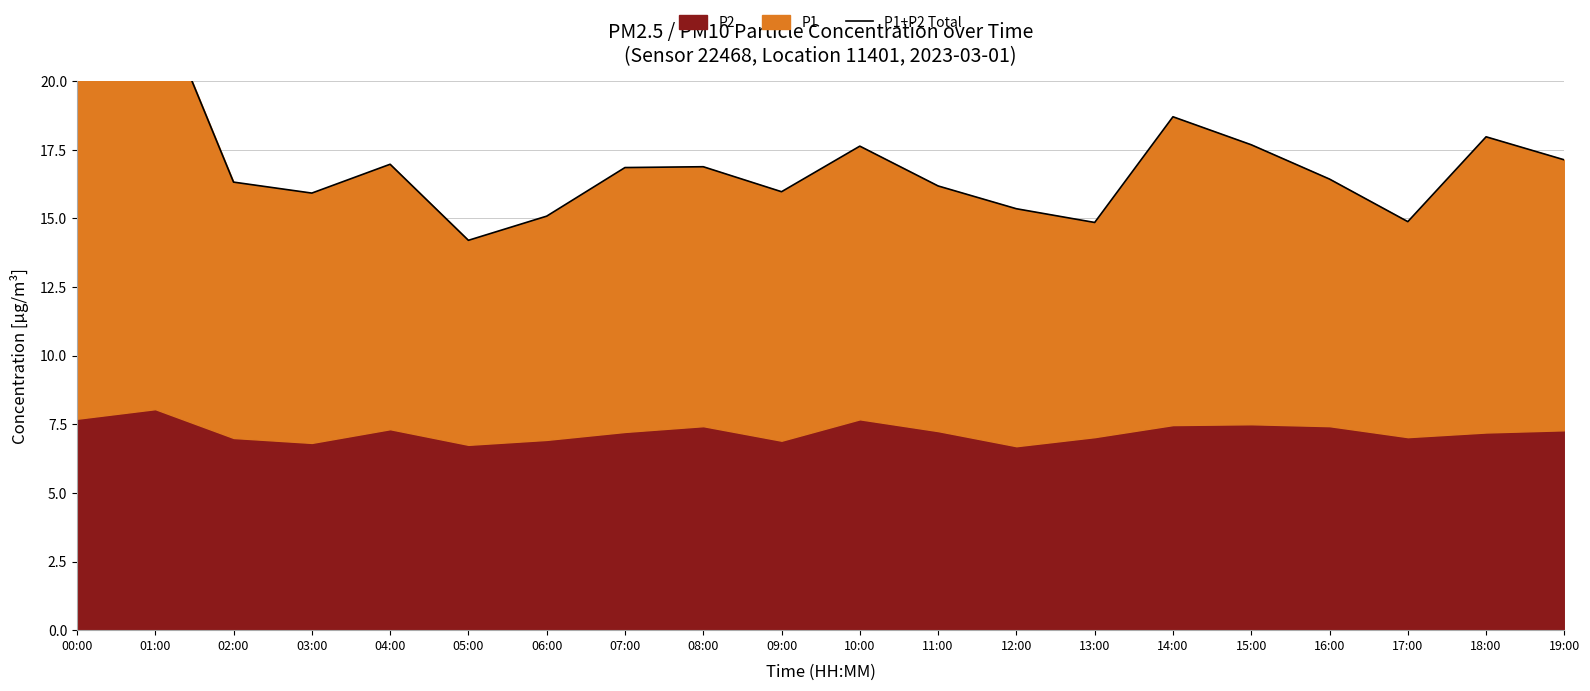

Where does the data first go above 16?

00:00